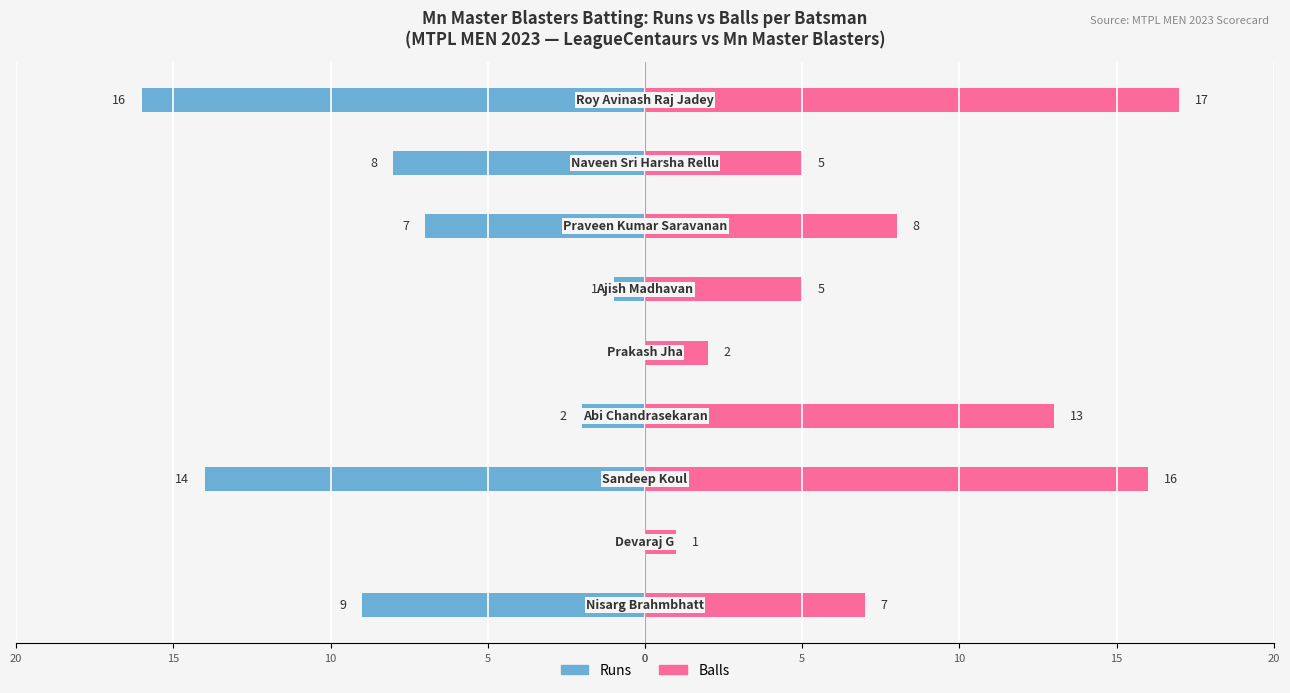

Reading left to right, what are all the values shown in this chart?

Runs: -9	0	-14	-2	0	-1	-7	-8	-16
Balls: 7	1	16	13	2	5	8	5	17